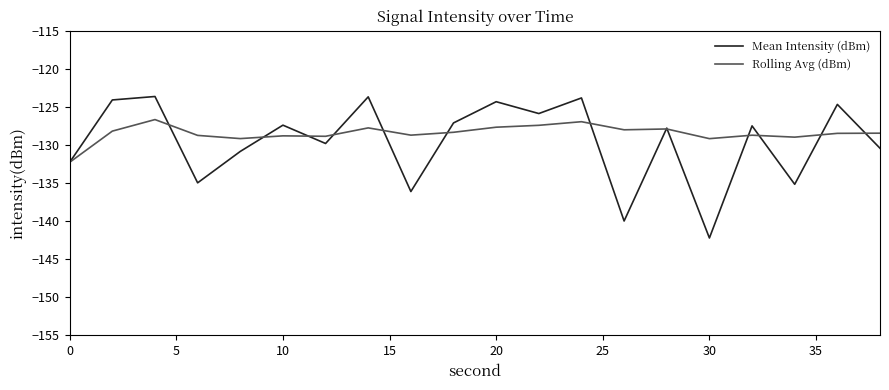

What is the minimum value shown in the chart?

-142.2